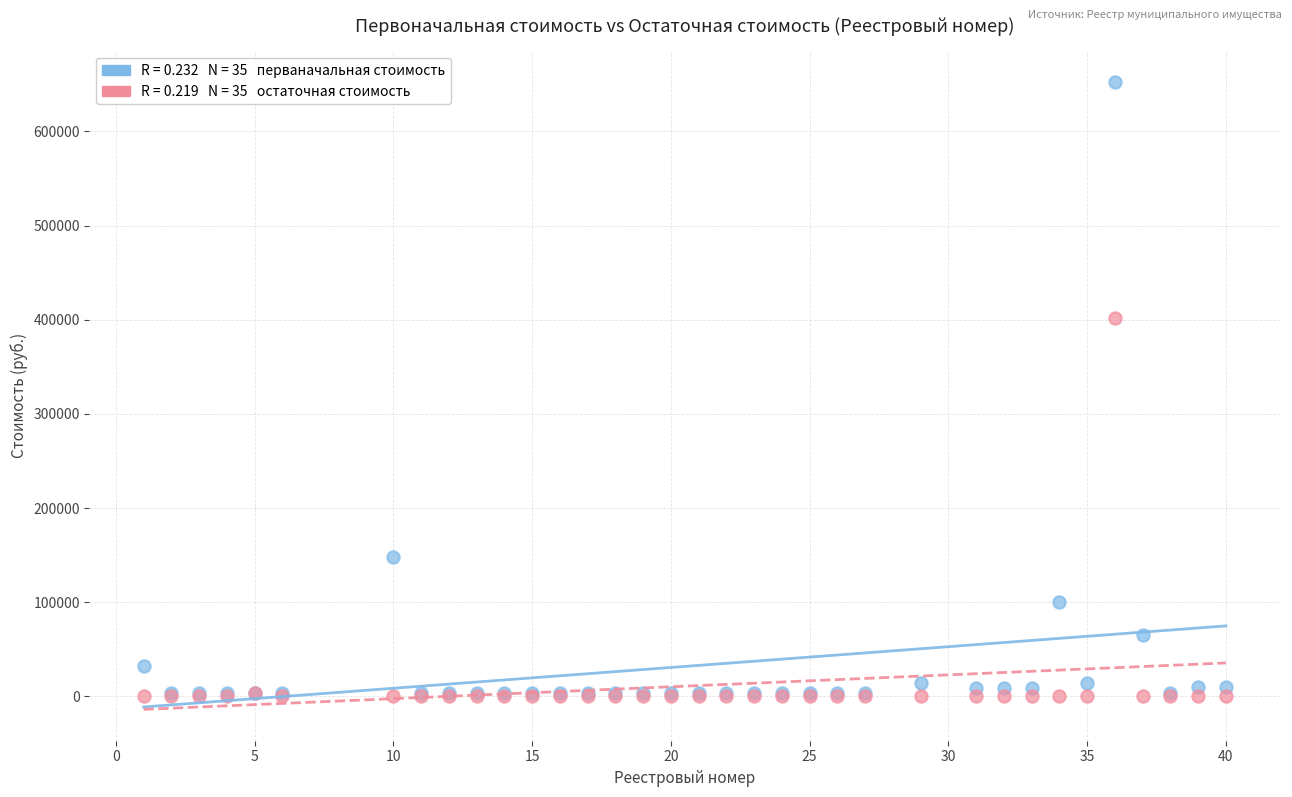

Across all series, what Y value is closest to 326000?

402066.6